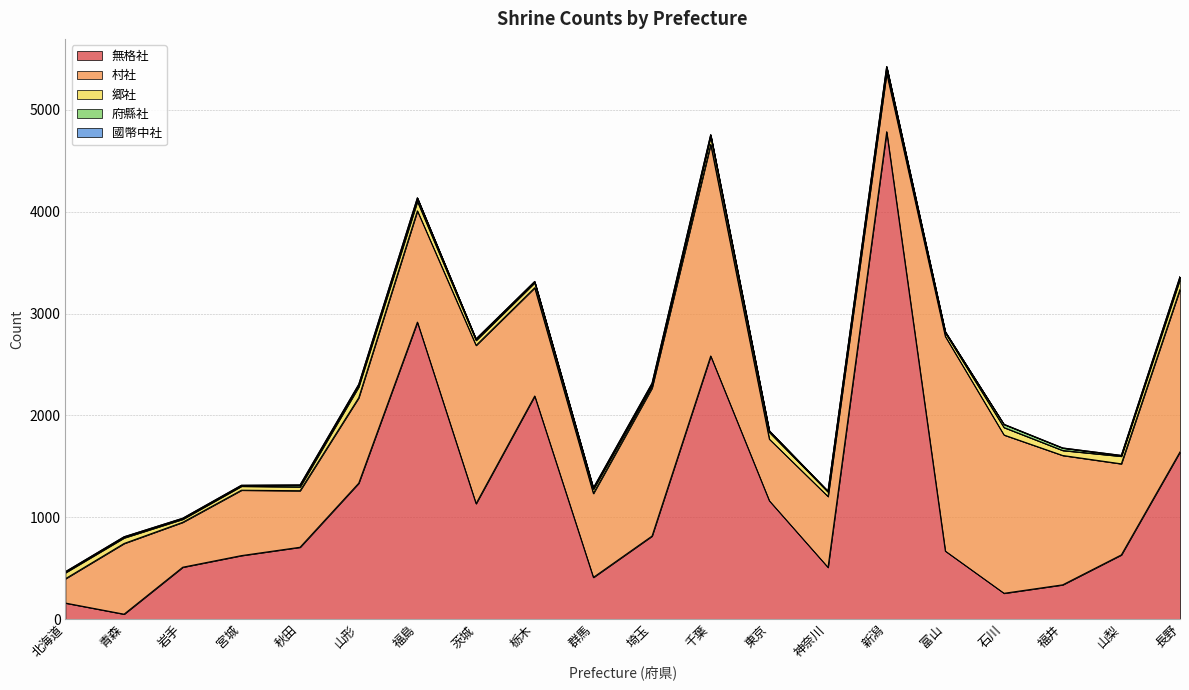

What is the difference between the highest and lowest values at 千葉?

2582